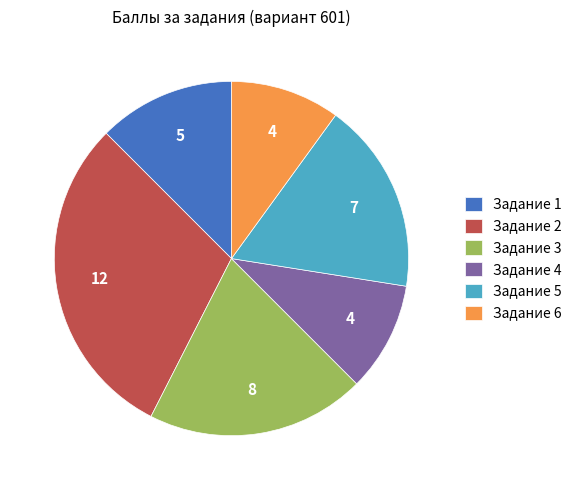

How many segments does this pie chart have?

6